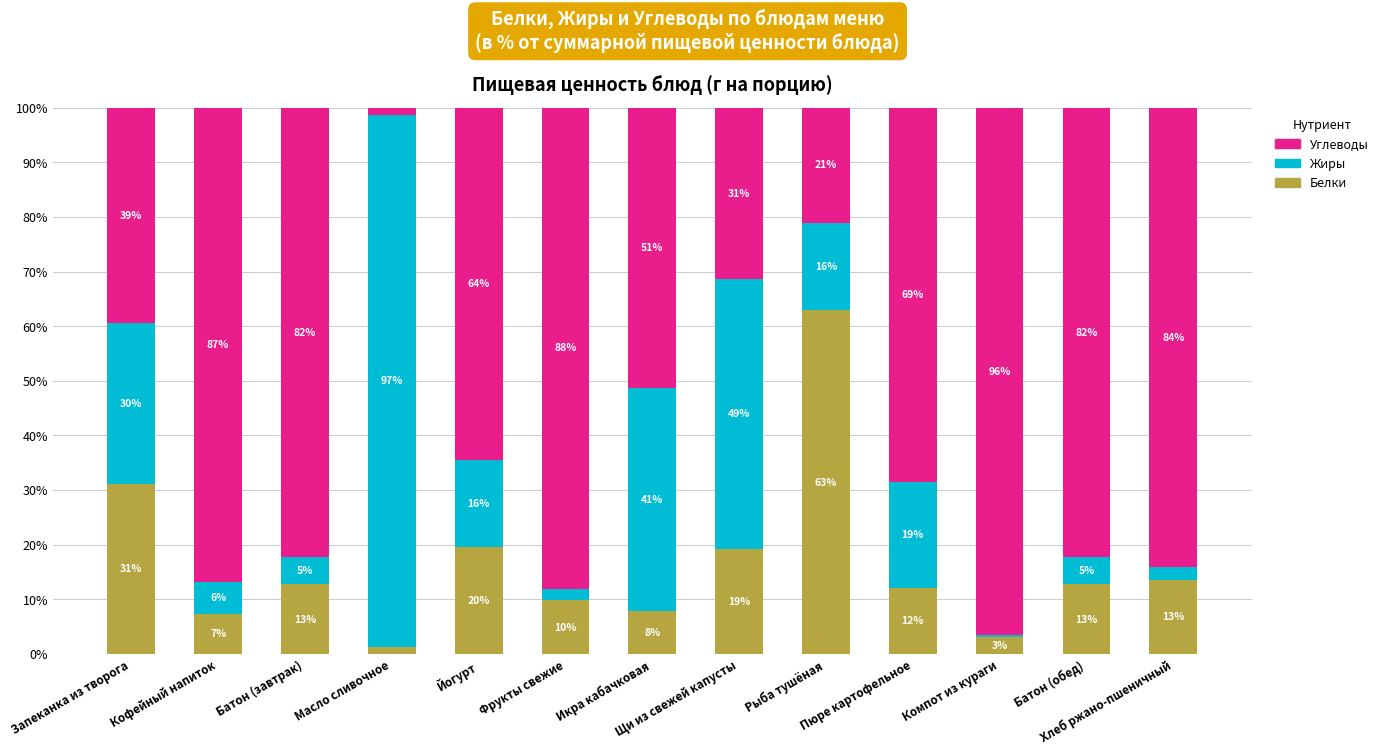

Does the chart contain any negative values?

No